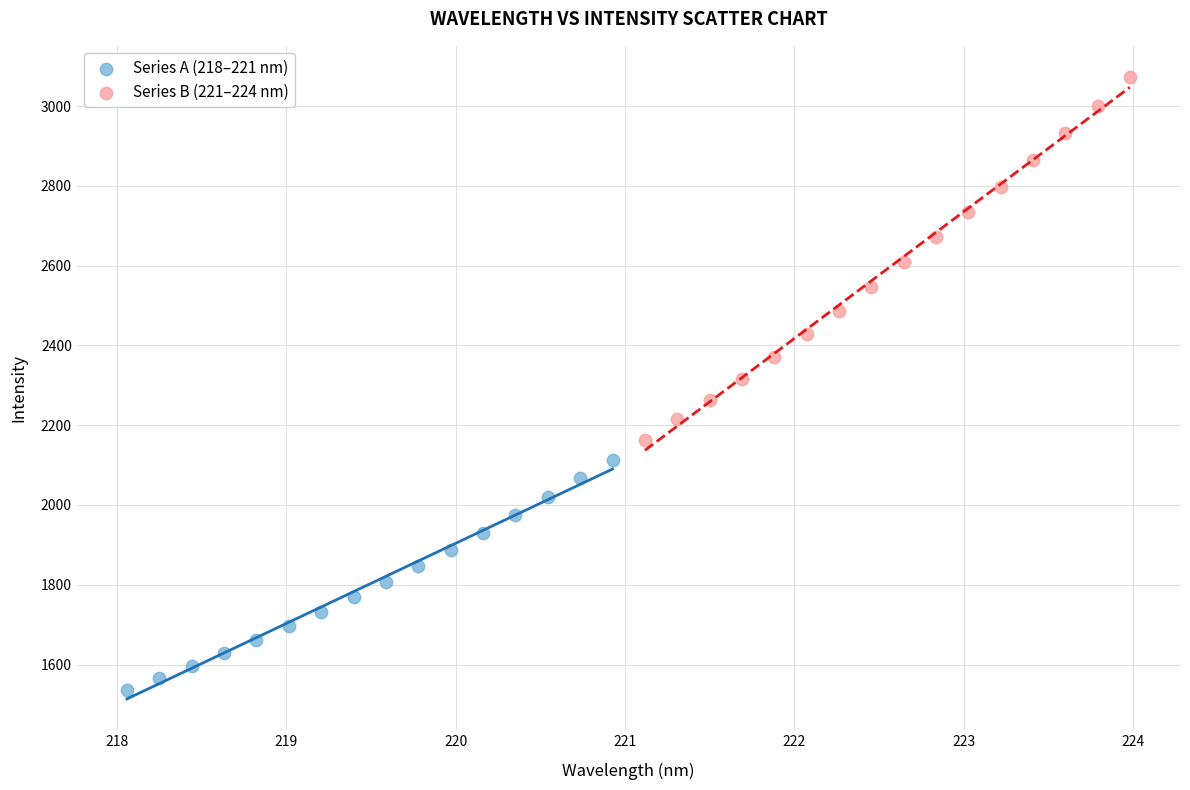

Which series reaches the minimum Y coordinate?

Series A (218–221 nm)